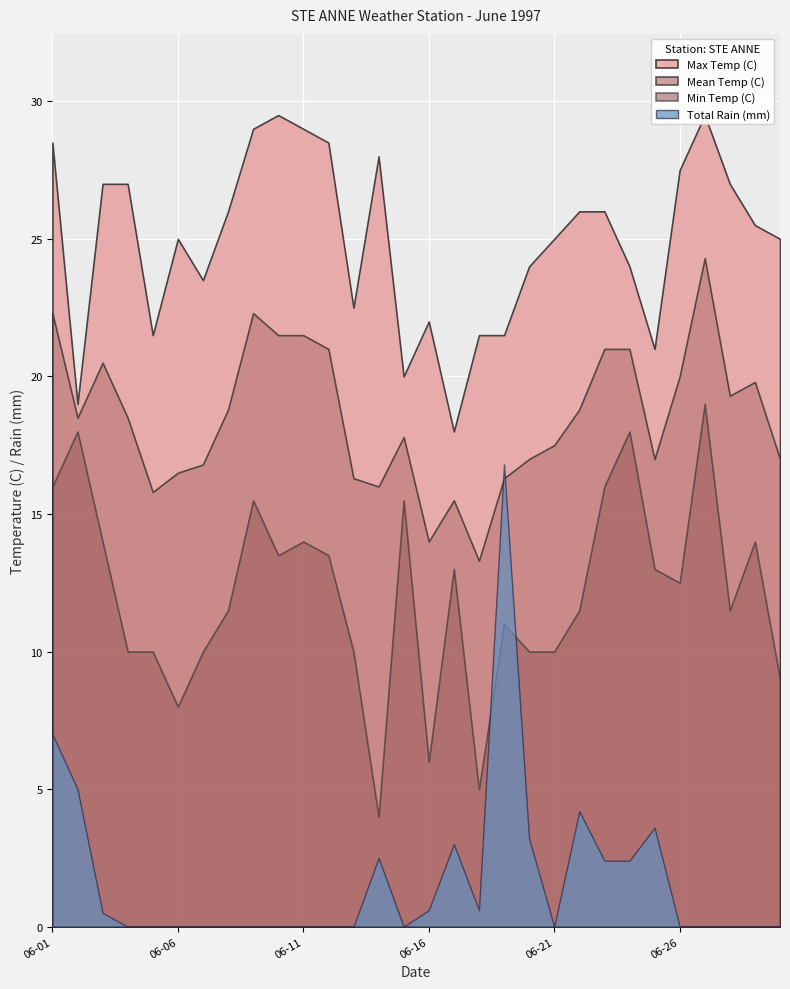

At which label does Total Rain (mm) reach its minimum?

1997-06-04